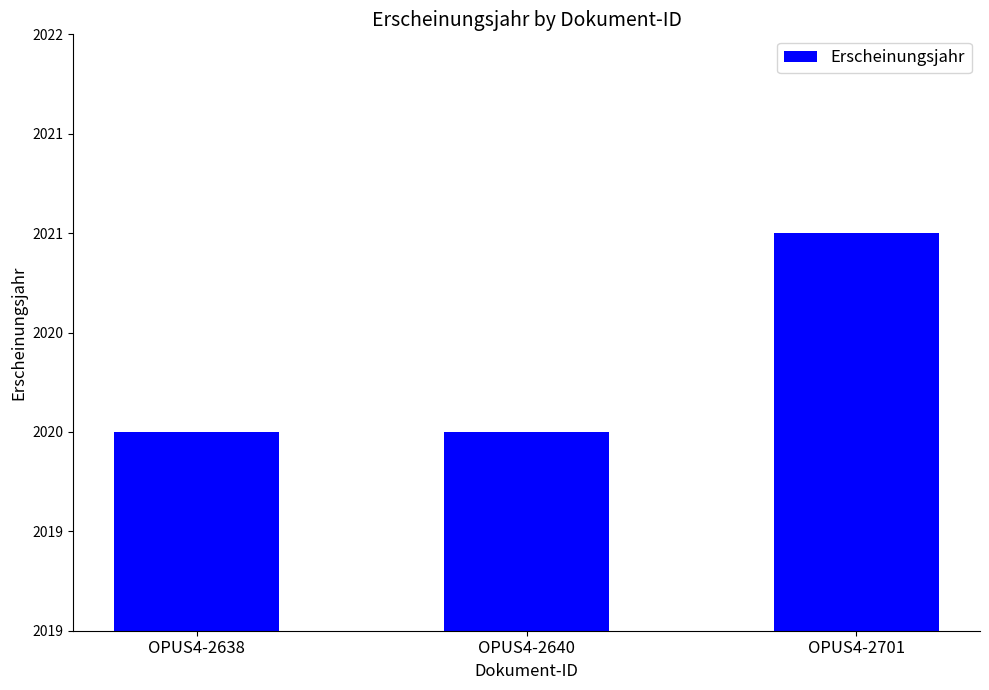

Does the chart contain any negative values?

No